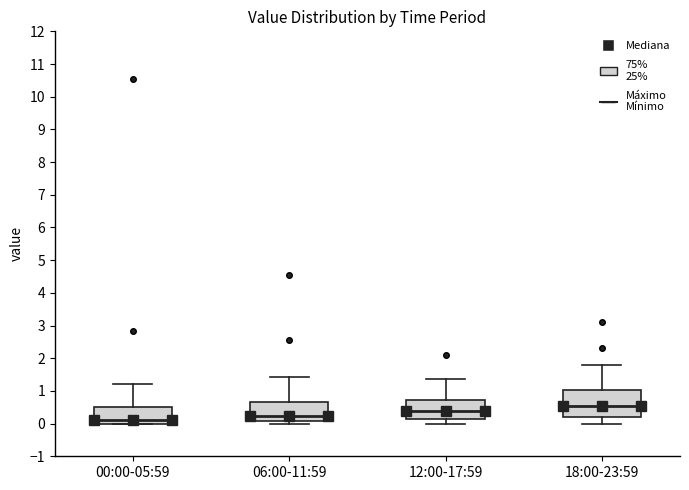

Where does the median line of the box for 18:00-23:59 sit on the y-axis? The values are not printed on the chart, so give them approximately, as read against the axis.

0.5